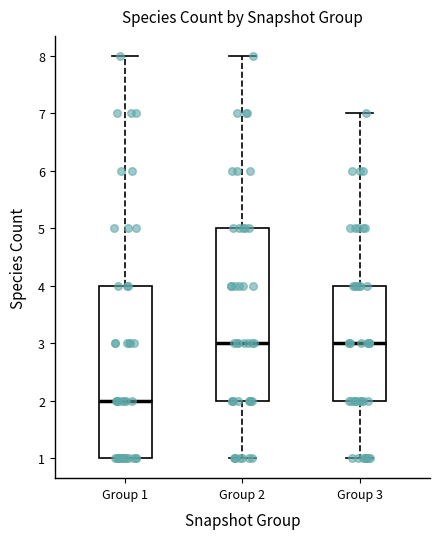

Reading left to right, transcribe this box plot: for each box, give where its median line is, the range the box spans, and where its two whiskers end, as read against the y-axis. The values are not printed on the chart, so give them approximately, as read against the axis.

Group 1: median 2, box 1 to 4, whiskers 1 to 8
Group 2: median 3, box 2 to 5, whiskers 1 to 8
Group 3: median 3, box 2 to 4, whiskers 1 to 7